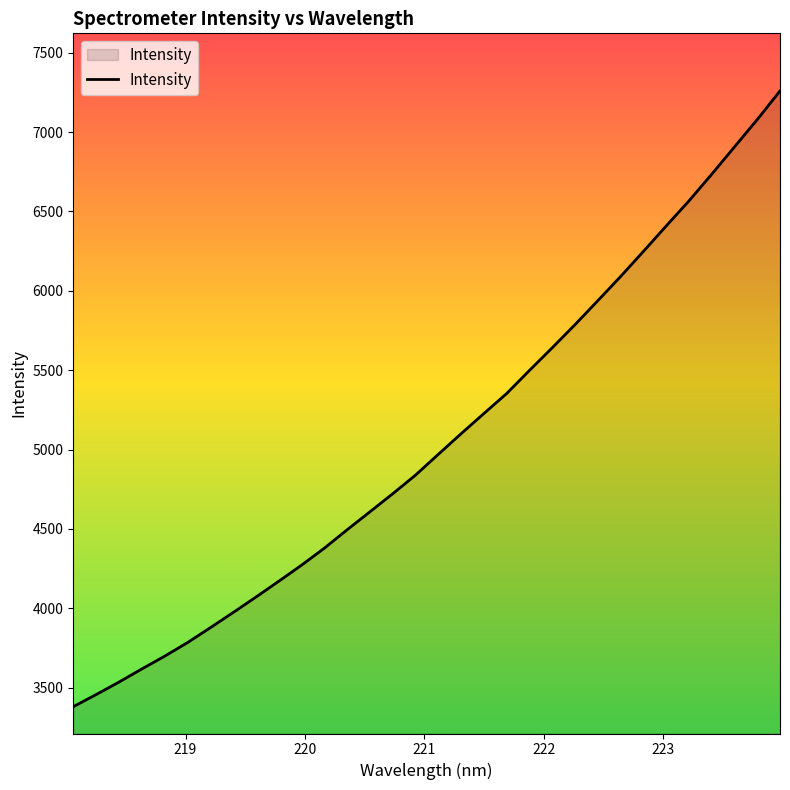

What is the smallest value displayed?

3380.3